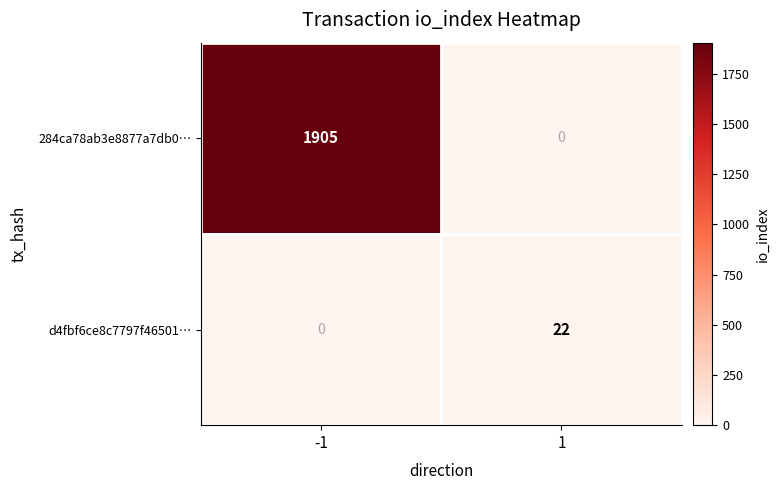

At how many categories does at least one series exceed 597?

1